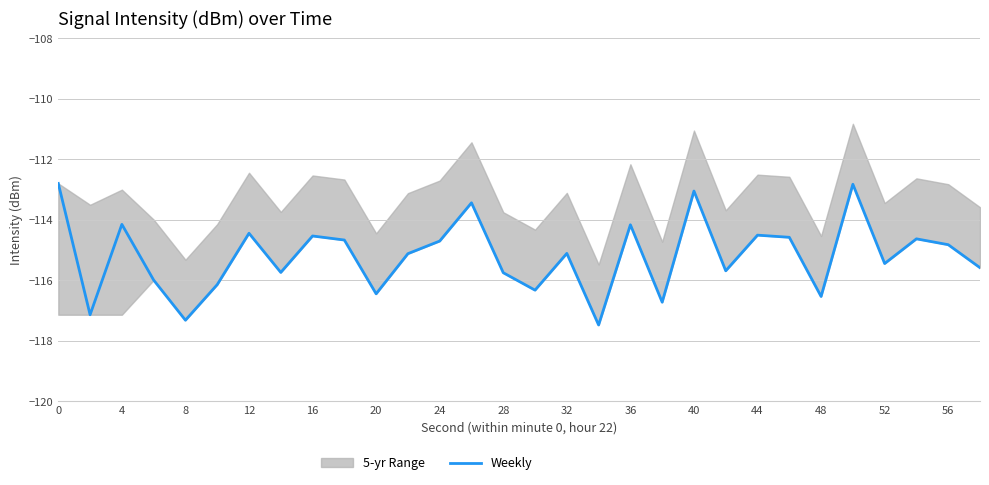

The Weekly series shows -112.8 at 0. True or false?

True